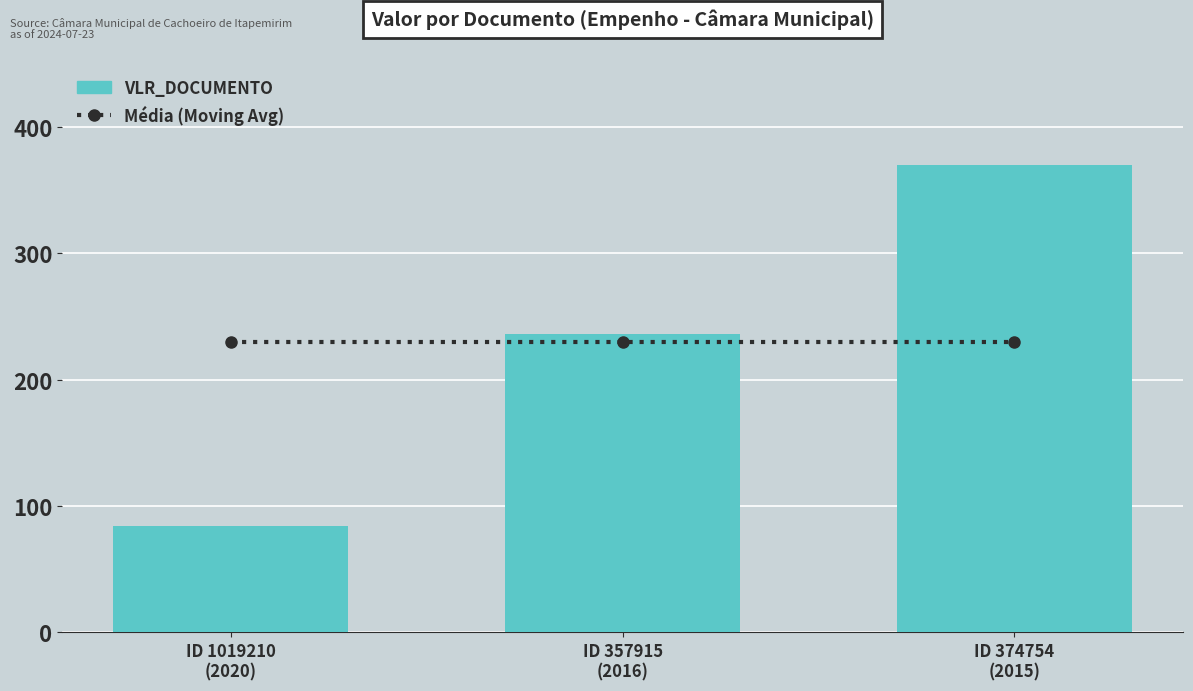

Reading left to right, what are all the values shown in this chart?

Média (Moving Avg): ID 1019210
(2020)=230	ID 357915
(2016)=230	ID 374754
(2015)=230
VLR_DOCUMENTO: ID 1019210
(2020)=84	ID 357915
(2016)=236	ID 374754
(2015)=370